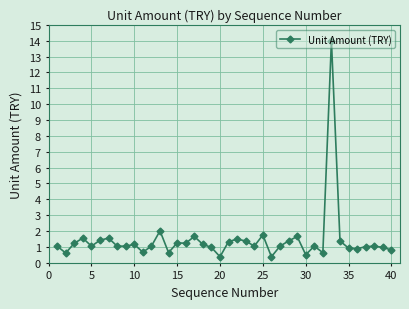

How many lines are shown in the chart?

1